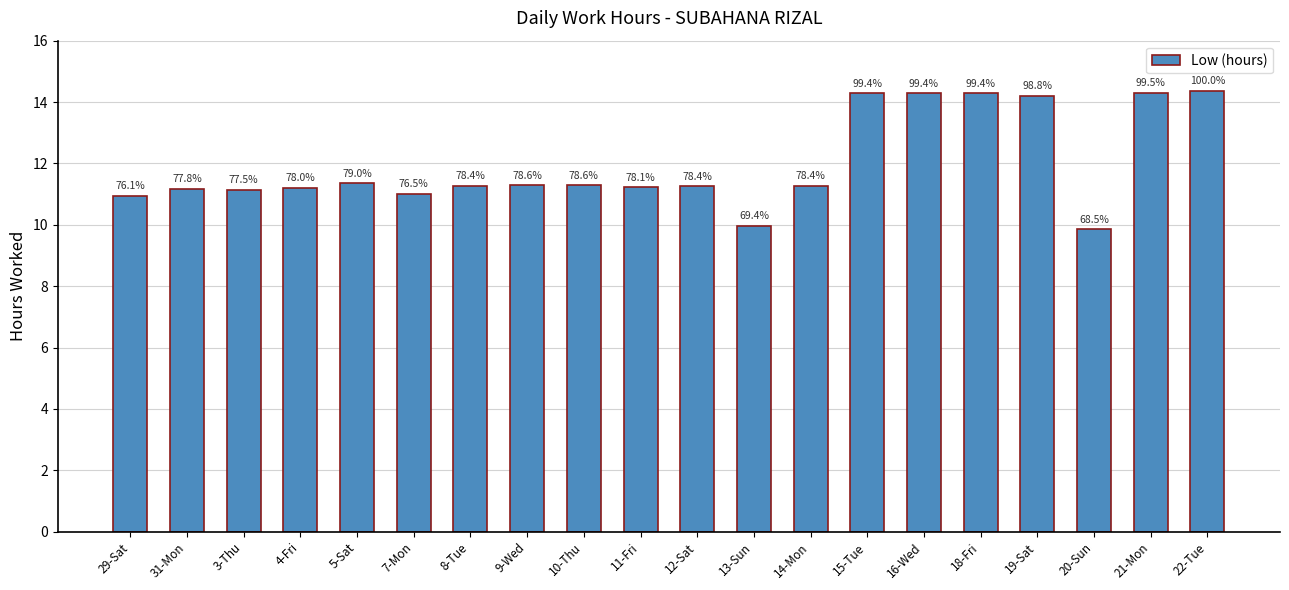

List the labels in order of value, smallest first.

20-Sun, 13-Sun, 29-Sat, 7-Mon, 3-Thu, 31-Mon, 4-Fri, 11-Fri, 12-Sat, 8-Tue, 14-Mon, 9-Wed, 10-Thu, 5-Sat, 19-Sat, 15-Tue, 16-Wed, 18-Fri, 21-Mon, 22-Tue